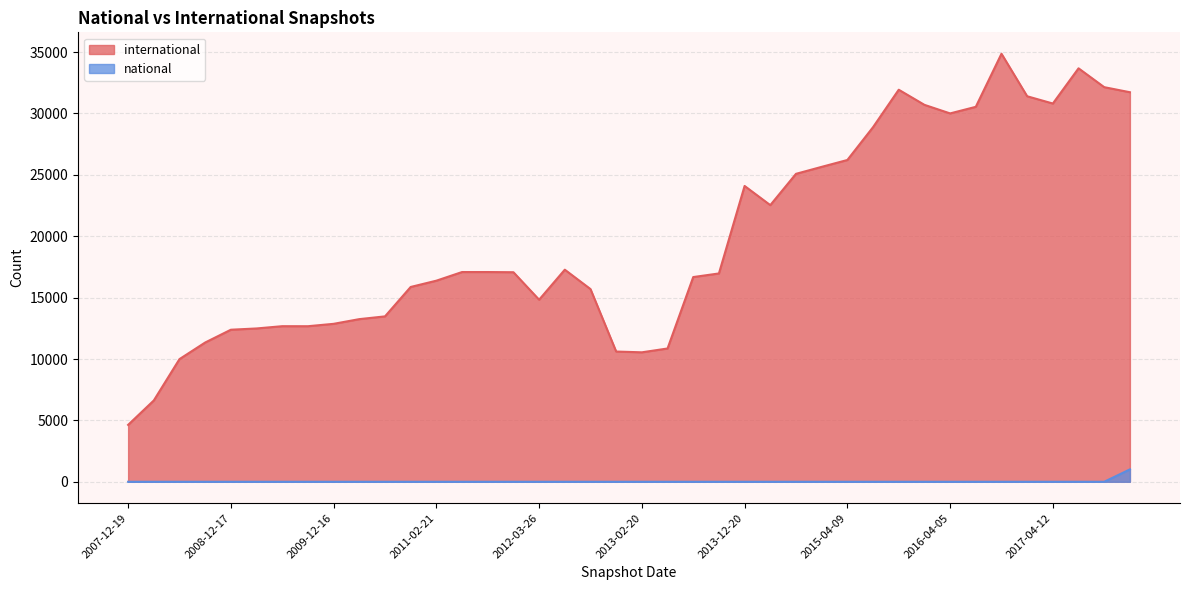

How many distinct data groups are displayed?

2